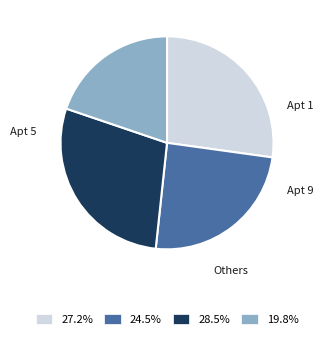

Is there a majority slice in this chart?

No